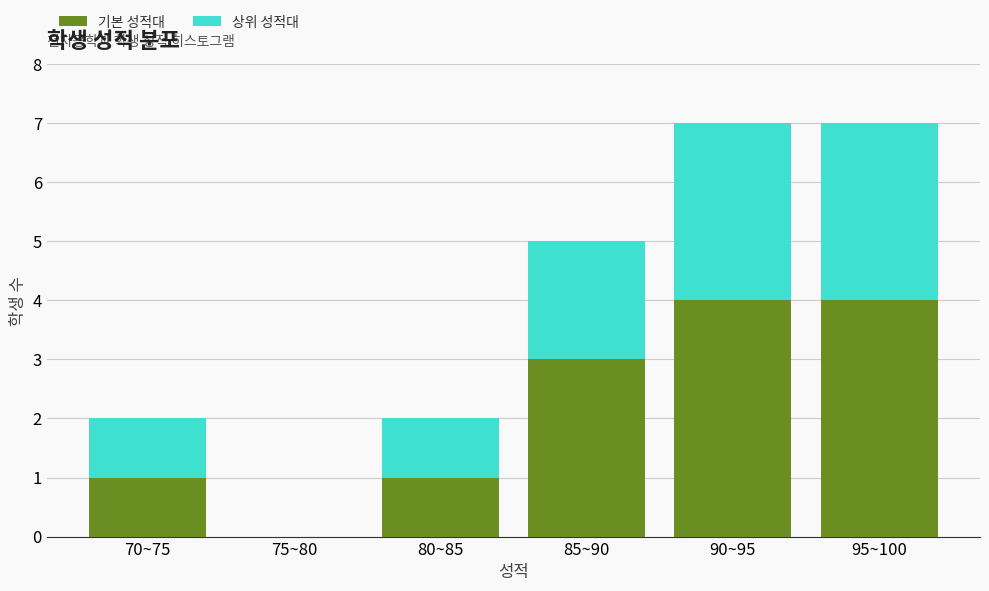

Reading right to left, what are the values for 기본 성적대?

95~100=4	90~95=4	85~90=3	80~85=1	75~80=0	70~75=1